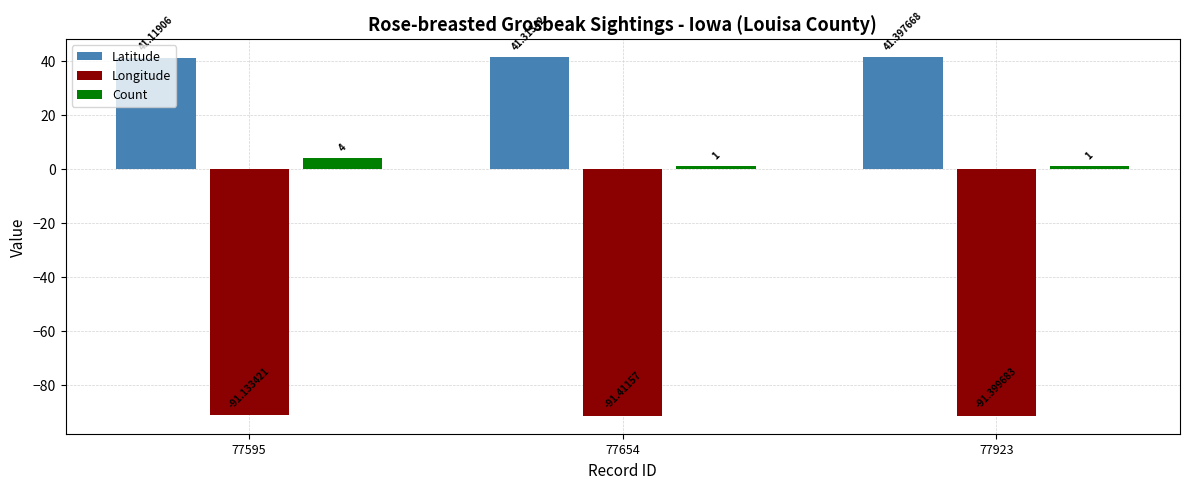

Count the number of categories in the chart.

3